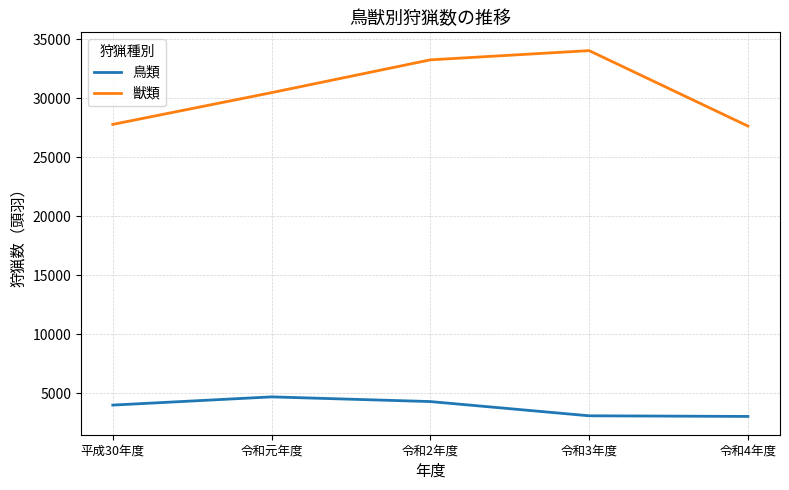

Which category has the highest value in the 獣類 series?

令和3年度